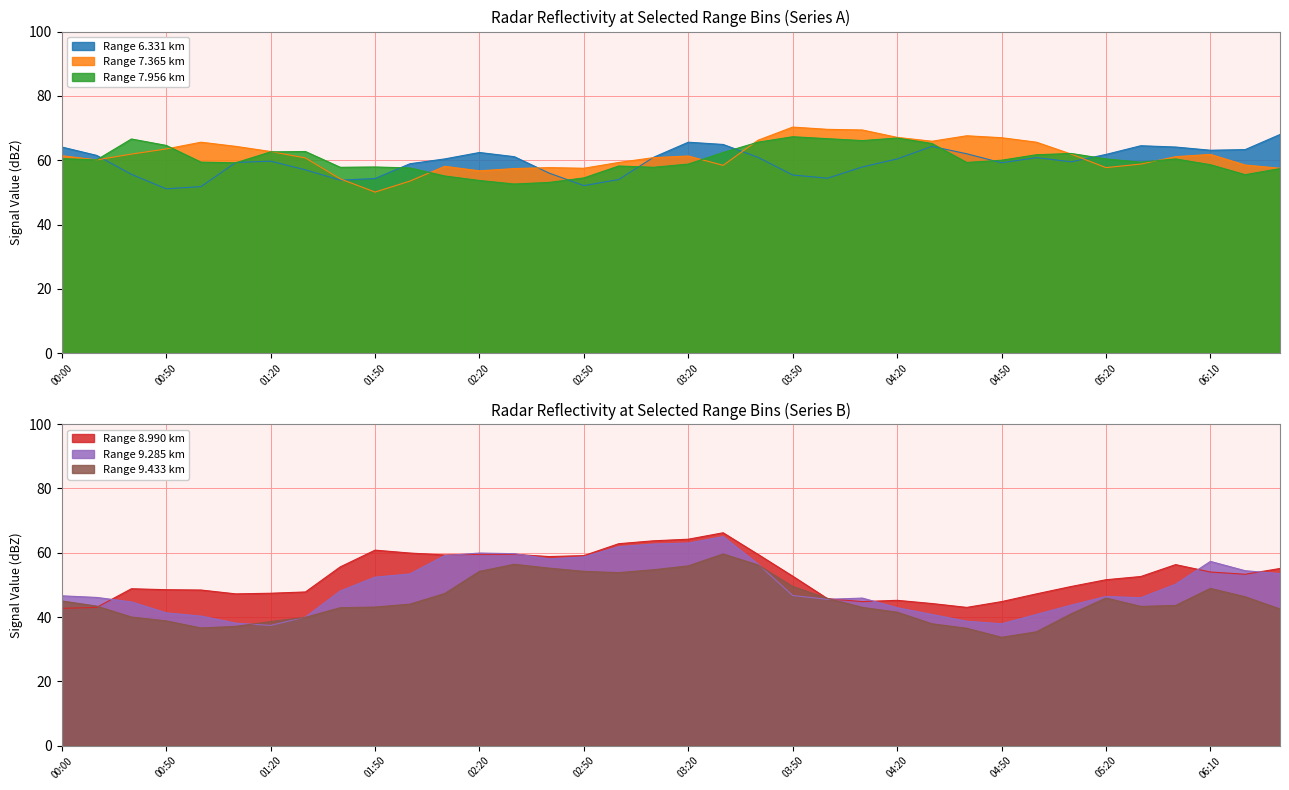

The value of 8.990 at 2013/07/25 05:30 is 52.6. True or false?

True